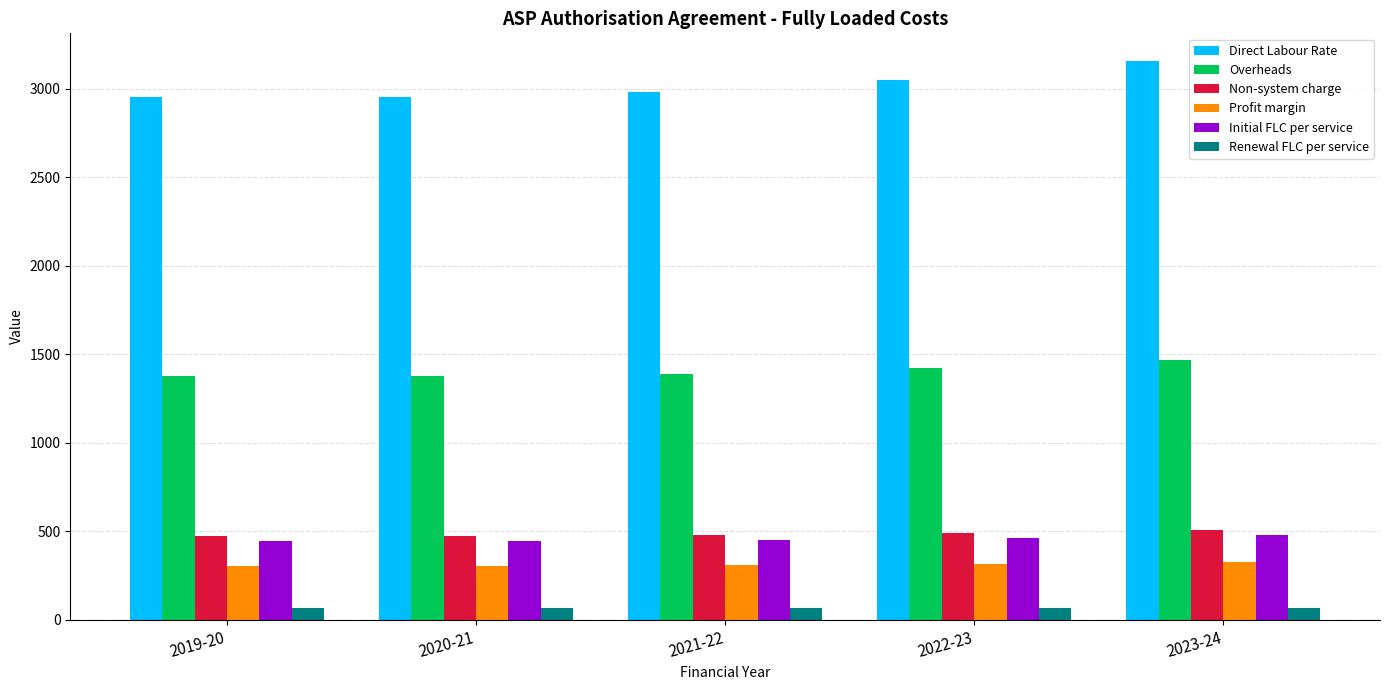

At 2021-22, list the series in order from smallest to largest.

Renewal FLC per service, Profit margin, Initial FLC per service, Non-system charge, Overheads, Direct Labour Rate